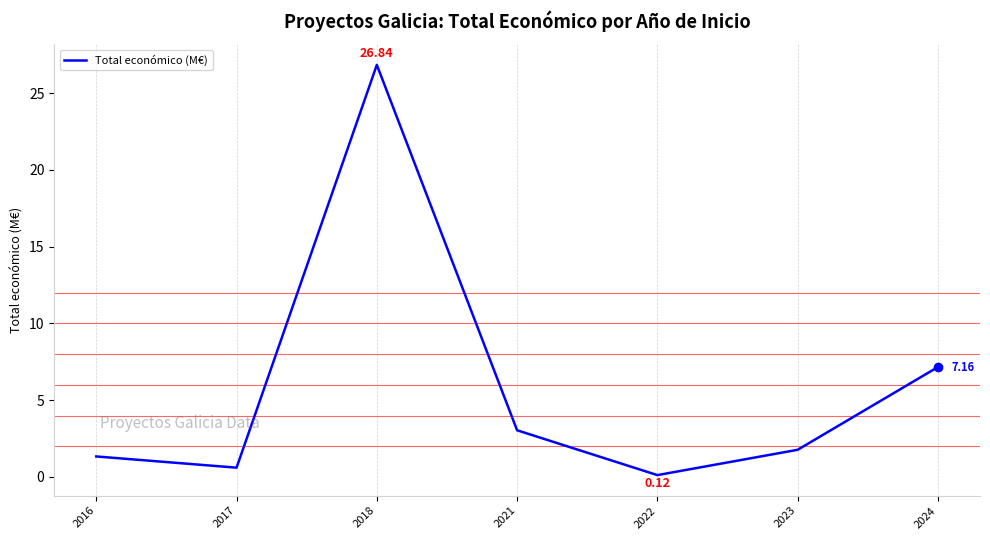

At which category does the chart reach its peak across all series?

2018